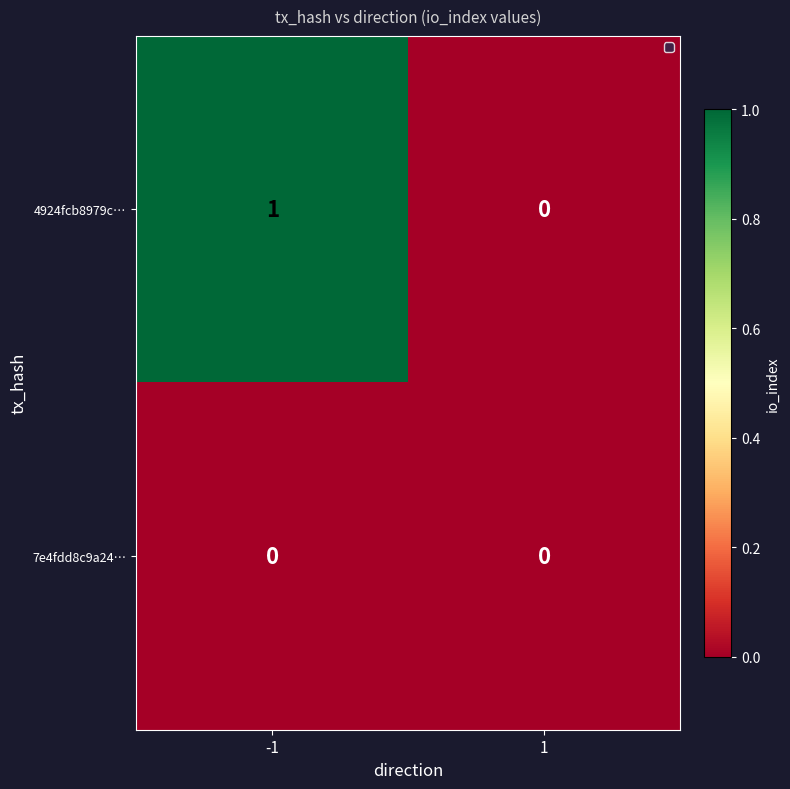

List the series in order of their overall mean, highest first.

4924fcb8979c…, 7e4fdd8c9a24…